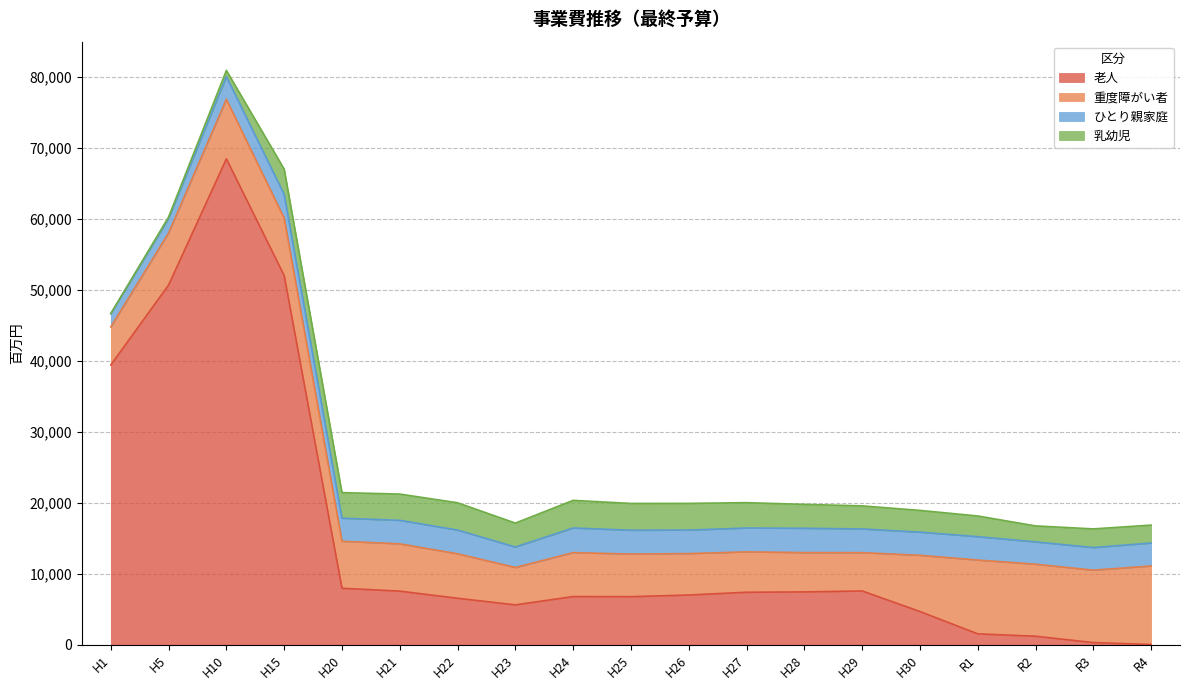

Which category has the highest value across all series?

H10